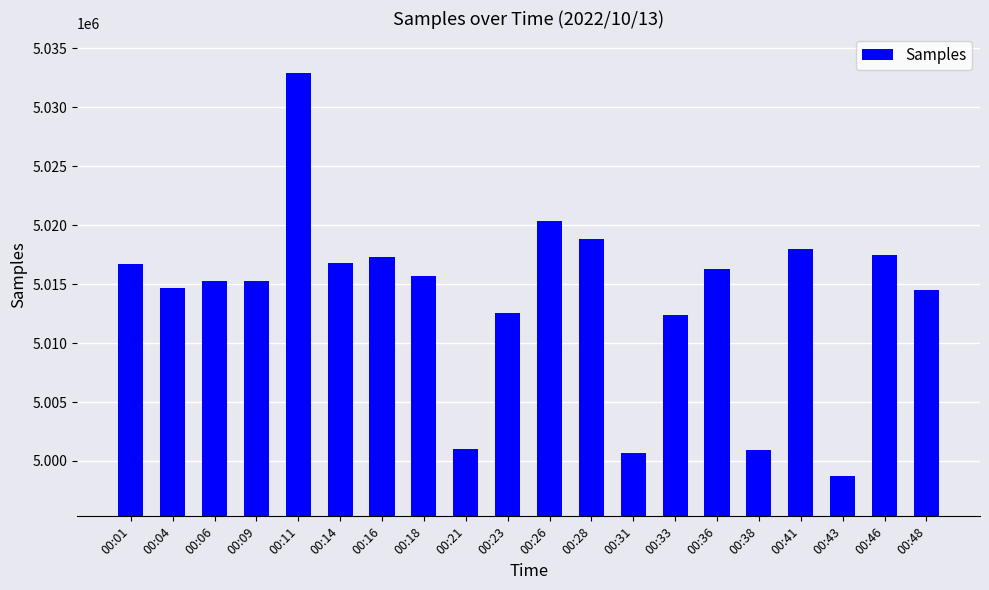

True or false: the data shows 5017479 at 00:46.

True